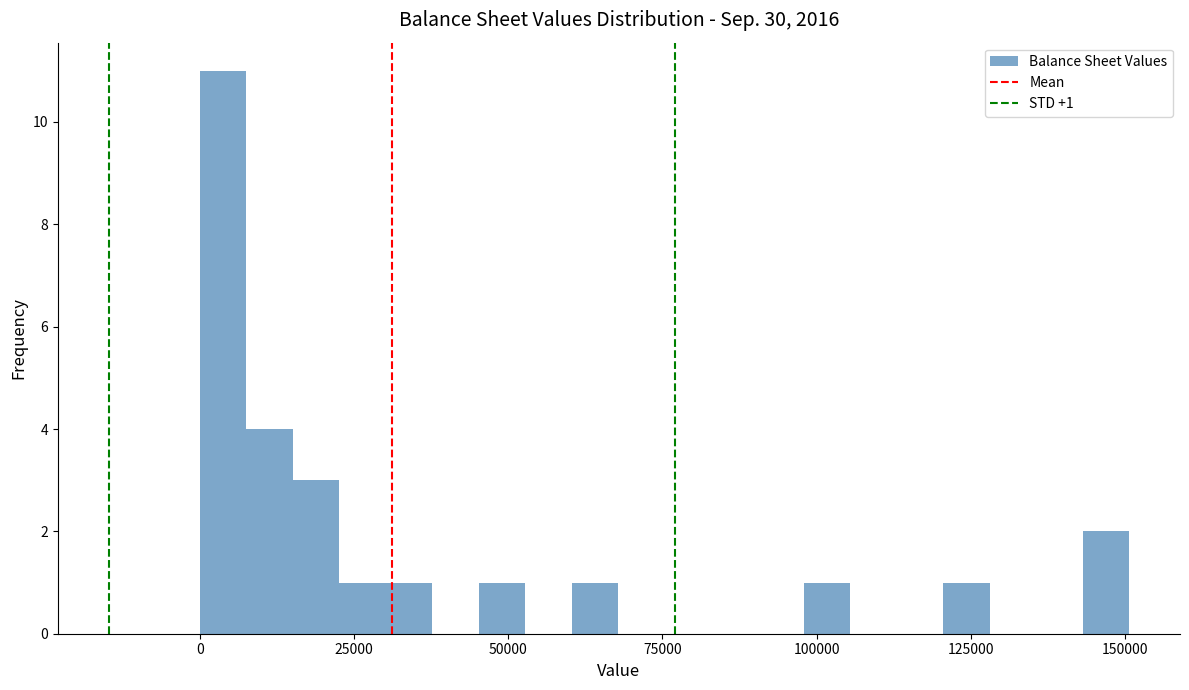

Read against the x-axis, roughly where is the centre of the tallest bar?

5000